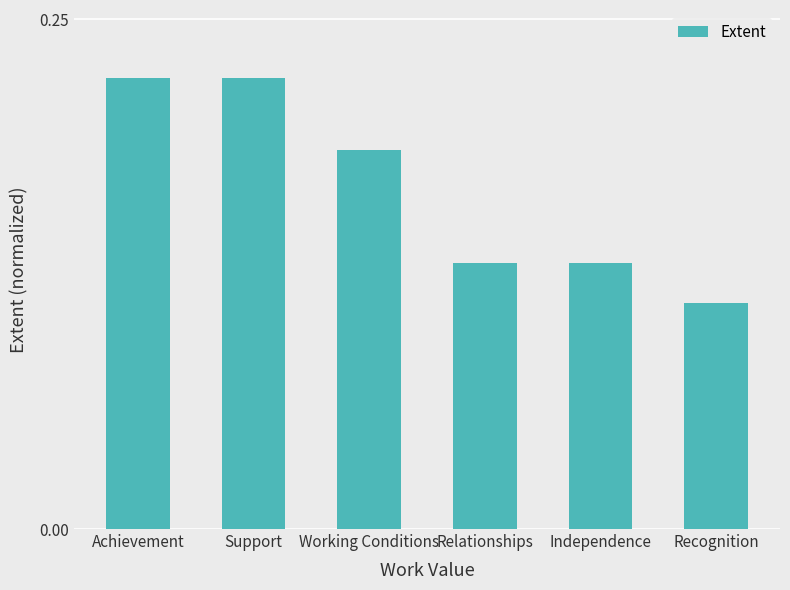

What position from the left is Independence?

5